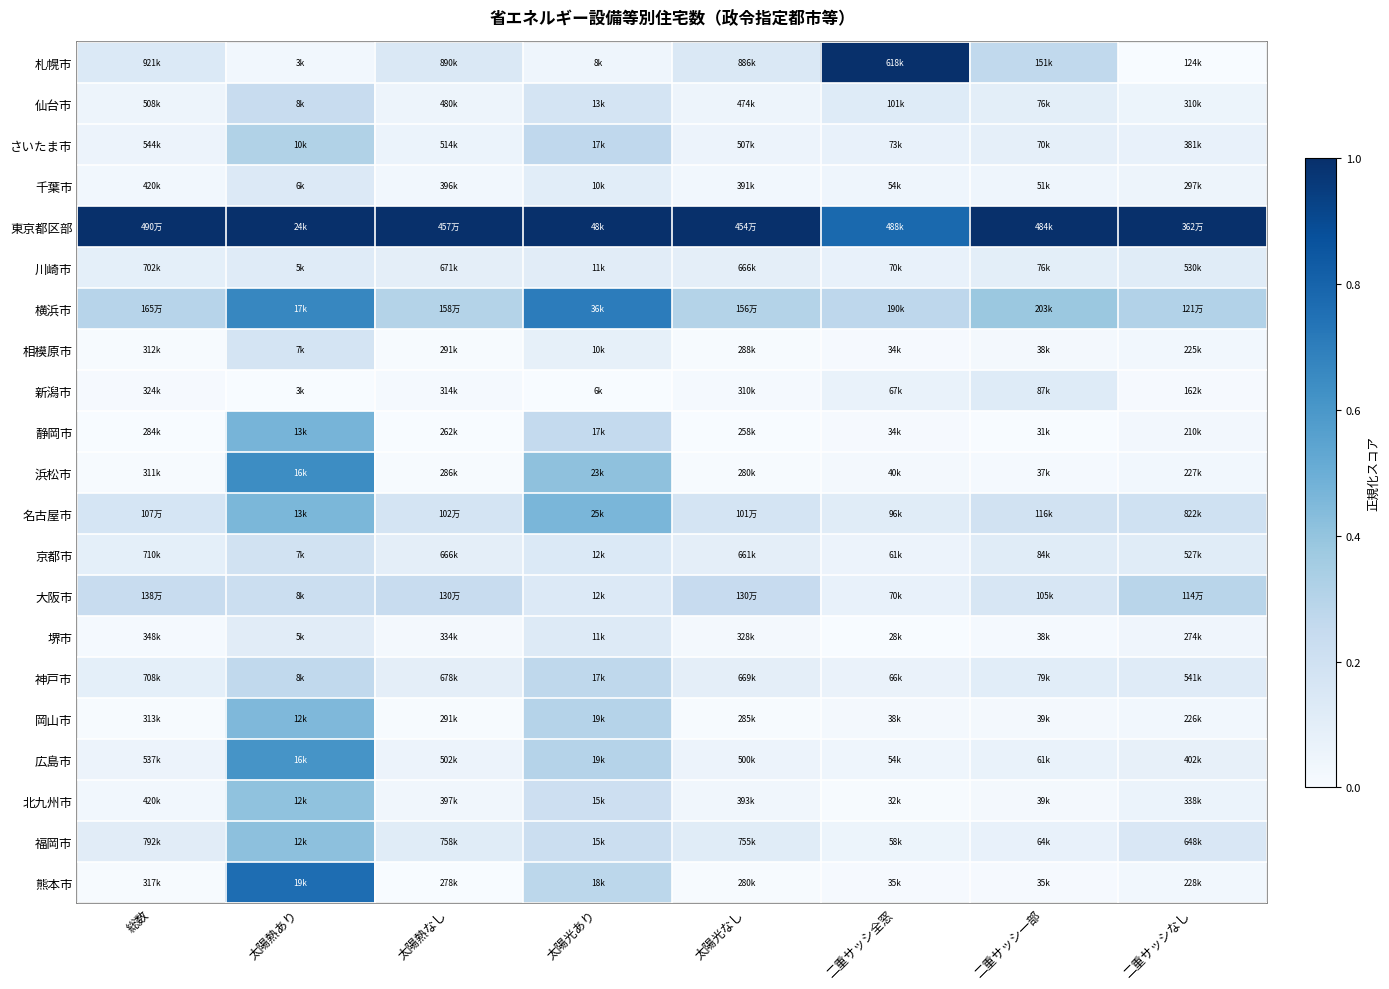

At which category is the sum across all series the highest?

太陽熱あり